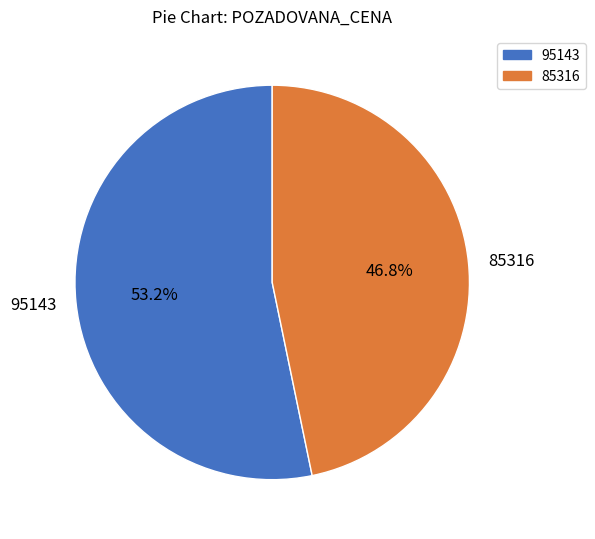

To the nearest percent, what percentage of the pie is 95143?

53%